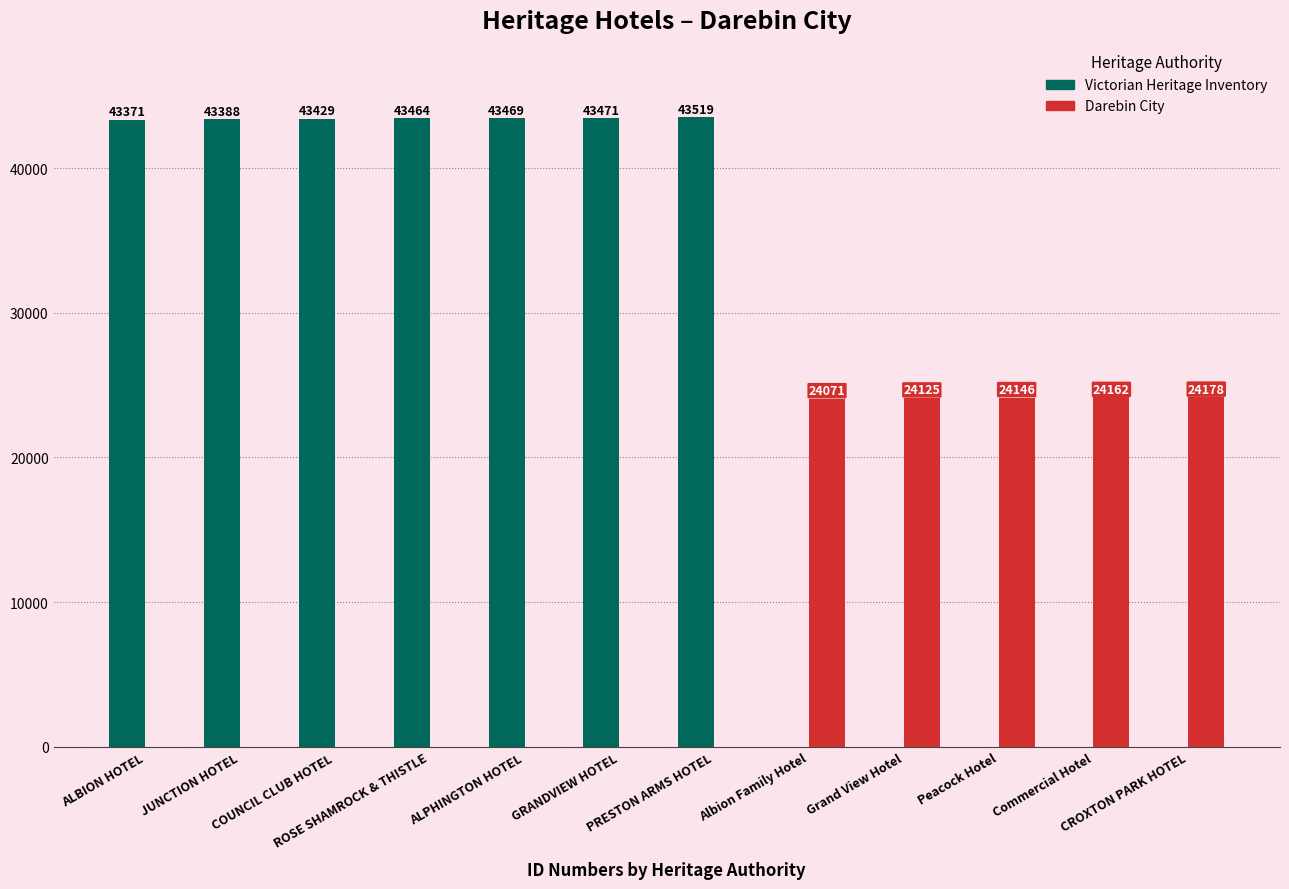

Is the value of Darebin City at ALBION HOTEL greater than the value of Victorian Heritage Inventory at JUNCTION HOTEL?

No